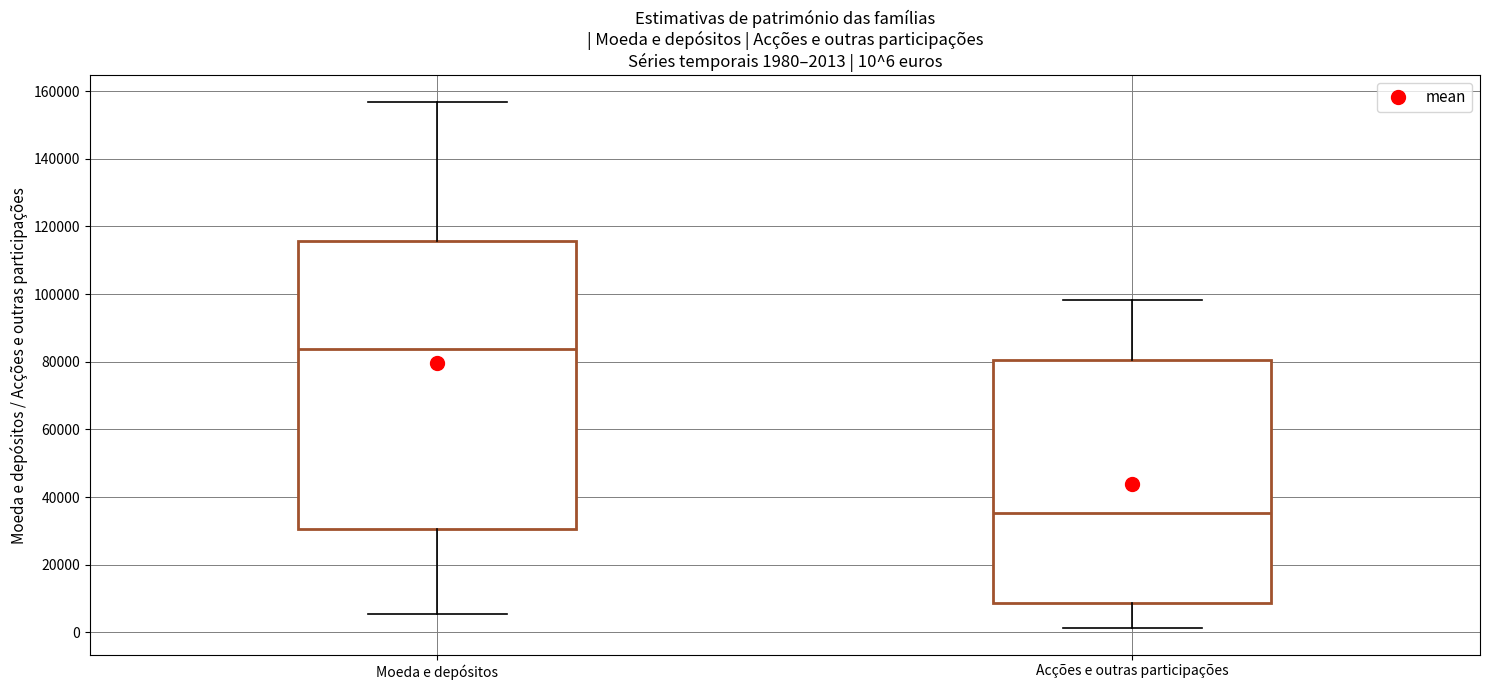

Comparing the boxes themselves (not the whiskers), which one is the tallest?

Moeda e depósitos